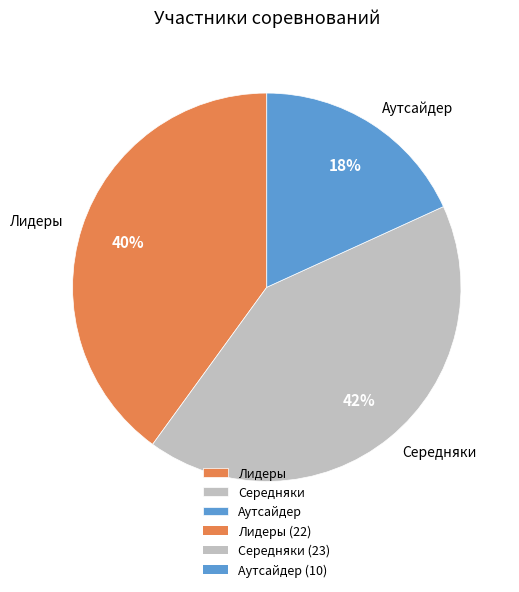

Which has a higher value, Аутсайдер or Лидеры?

Лидеры